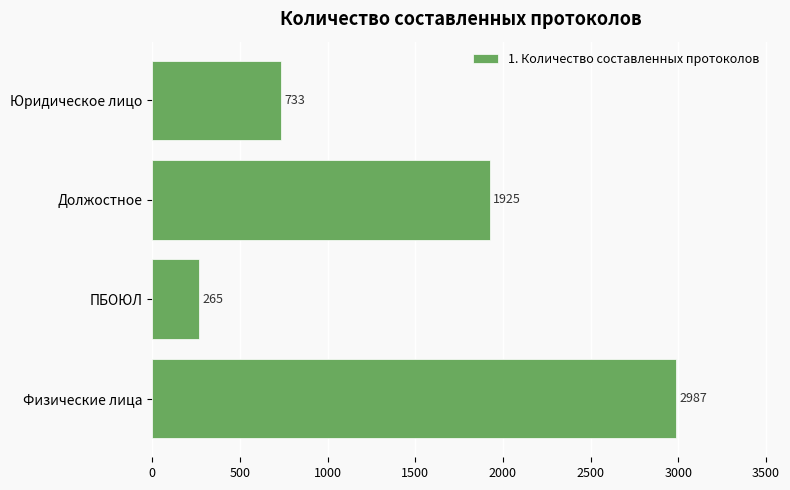

How many values are between 733 and 2987?

3